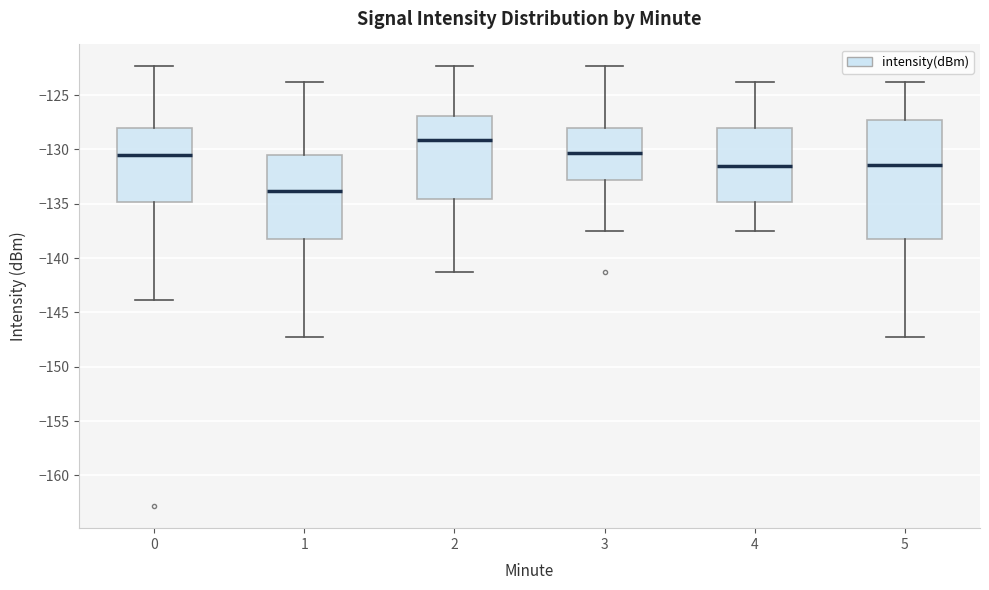

Reading left to right, transcribe this box plot: for each box, give where its median line is, the range the box spans, and where its two whiskers end, as read against the y-axis. The values are not printed on the chart, so give them approximately, as read against the axis.

0: median -130.5, box -135.0 to -128.0, whiskers -144.0 to -122.5
1: median -134.0, box -138.0 to -130.5, whiskers -147.0 to -124.0
2: median -129.0, box -134.5 to -127.0, whiskers -141.0 to -122.5
3: median -130.5, box -133.0 to -128.0, whiskers -137.5 to -122.5
4: median -131.5, box -135.0 to -128.0, whiskers -137.5 to -124.0
5: median -131.5, box -138.0 to -127.5, whiskers -147.0 to -124.0